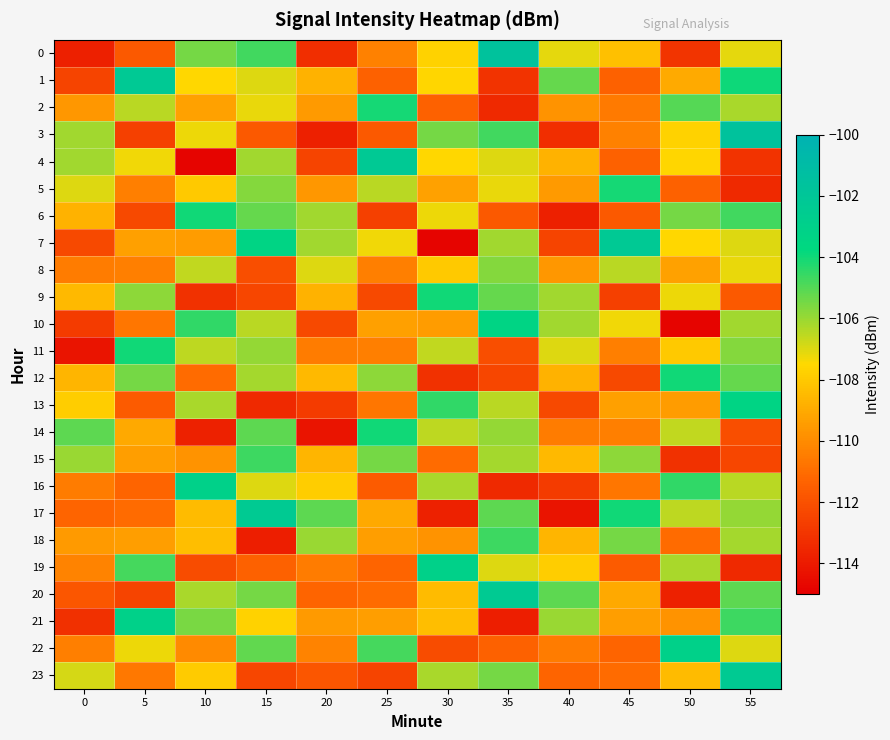

Between 5 and 35, which series saw the biggest shift?

1